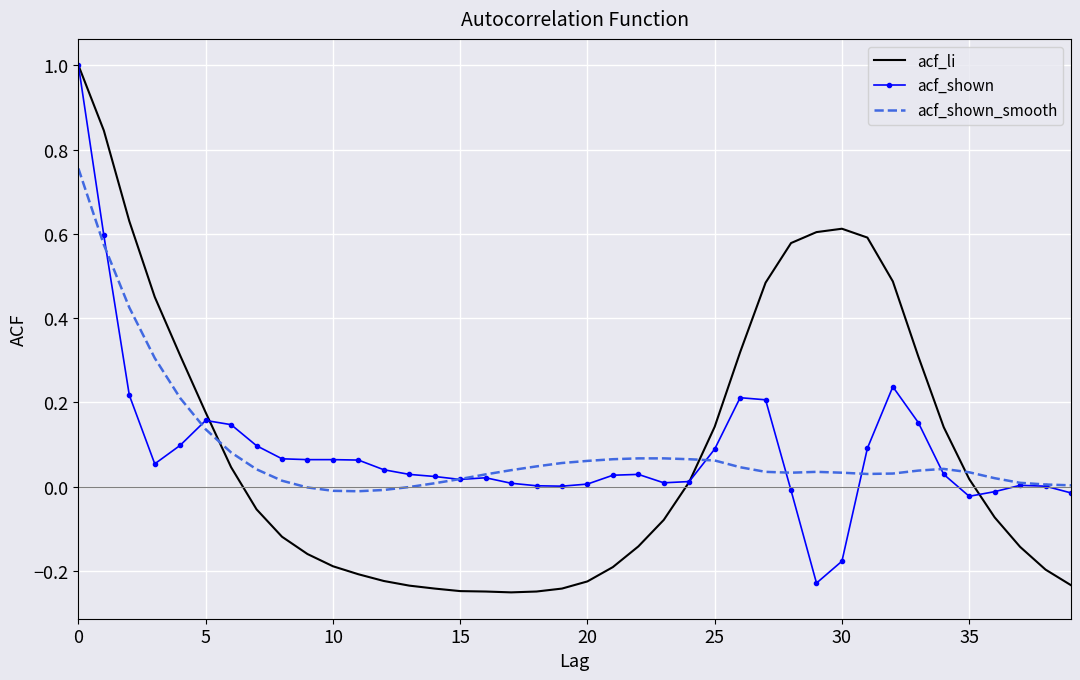

What is the sum of all acf_shown values?

3.4